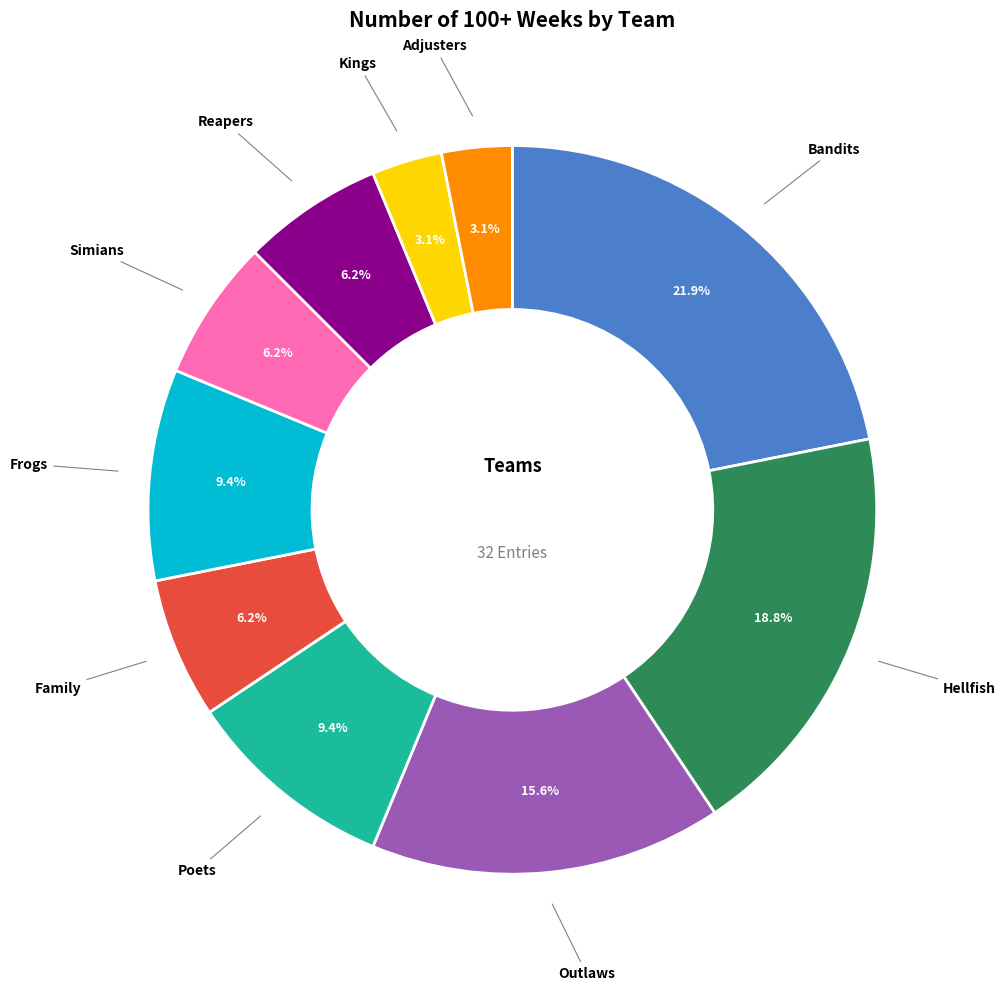

Is there any slice that represents more than half of the pie?

No